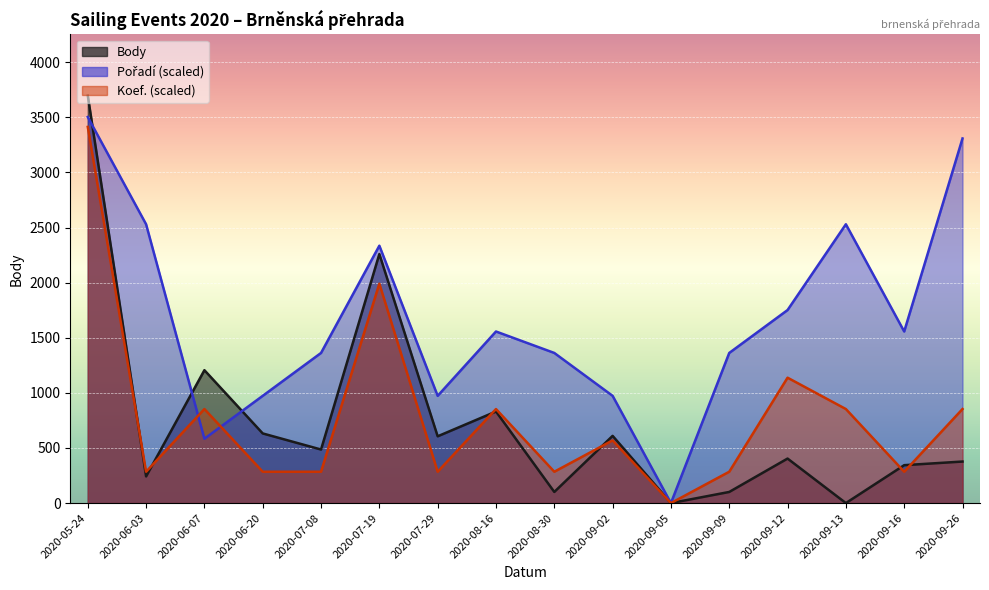

At 2020-05-24, list the series in order from largest to smallest.

Body, Pořadí, Koef.